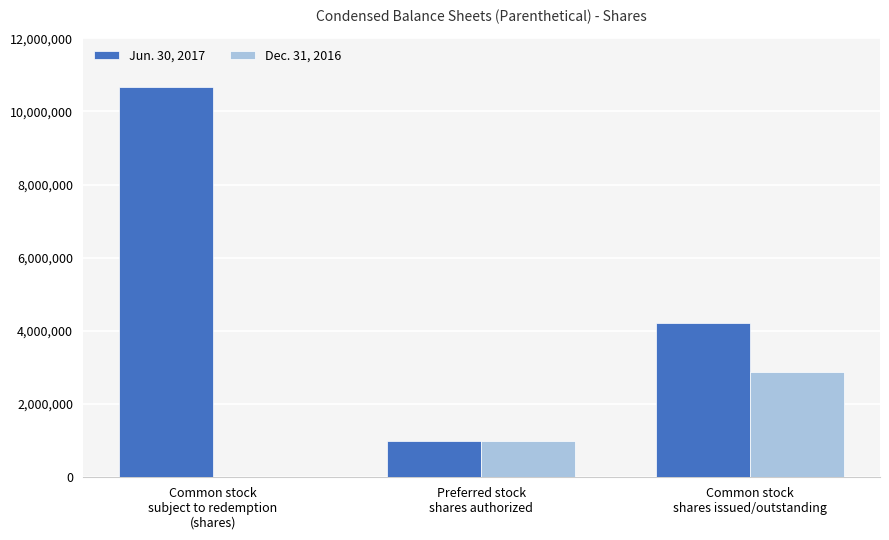

What is the sum of the Jun. 30, 2017 values at Common stock
subject to redemption
(shares) and Preferred stock
shares authorized?

11660939